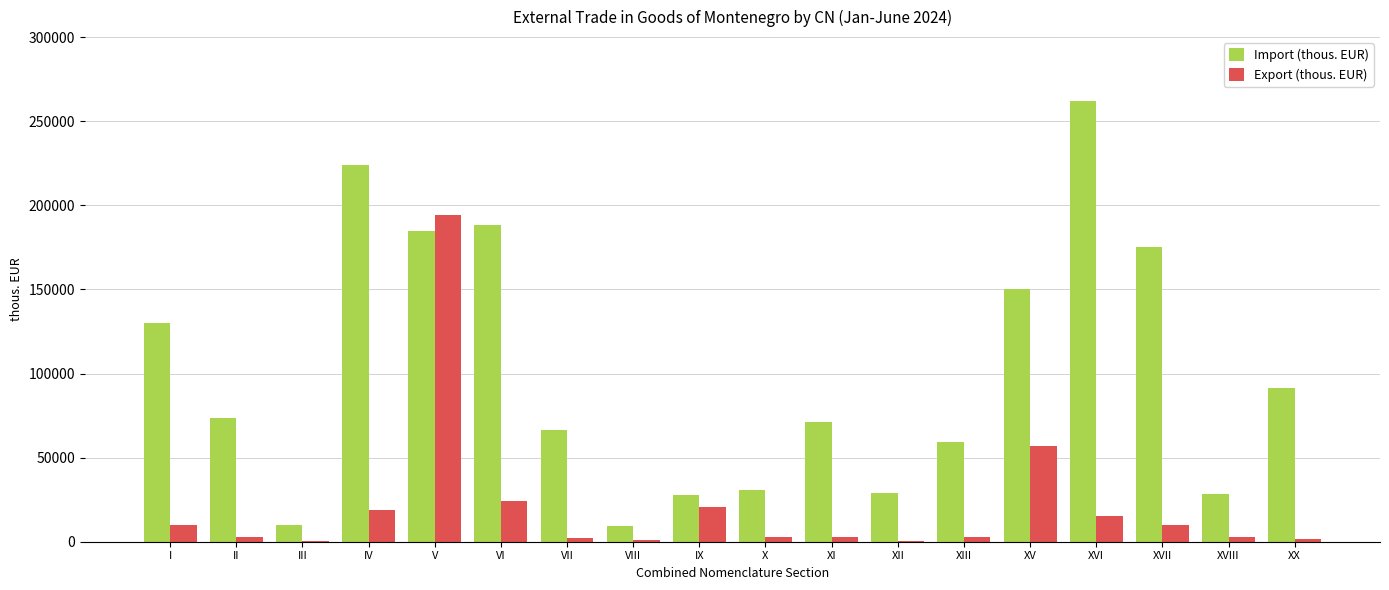

Read the Export (thous. EUR) value at XVIII.

2706.6